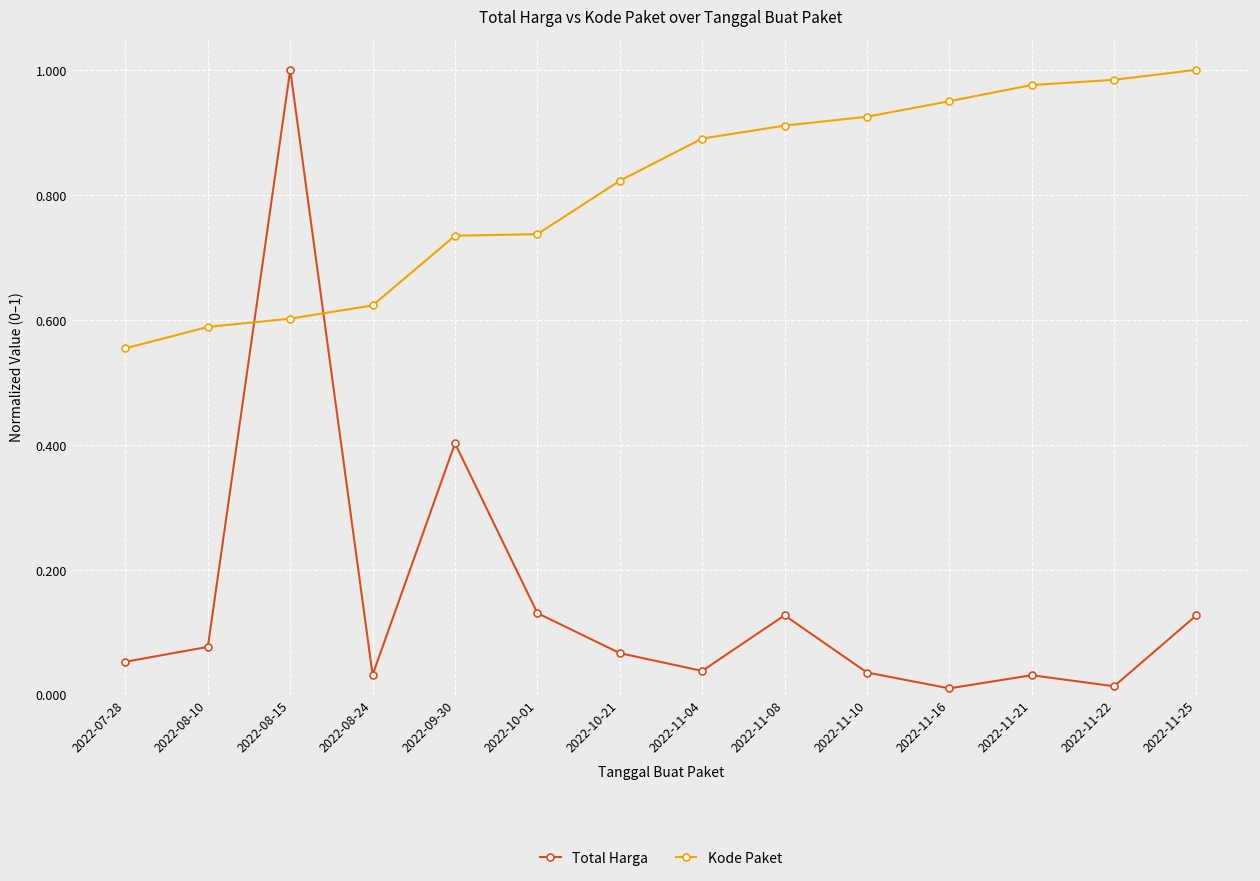

At 2022-07-28, list the series in order from largest to smallest.

Kode Paket, Total Harga